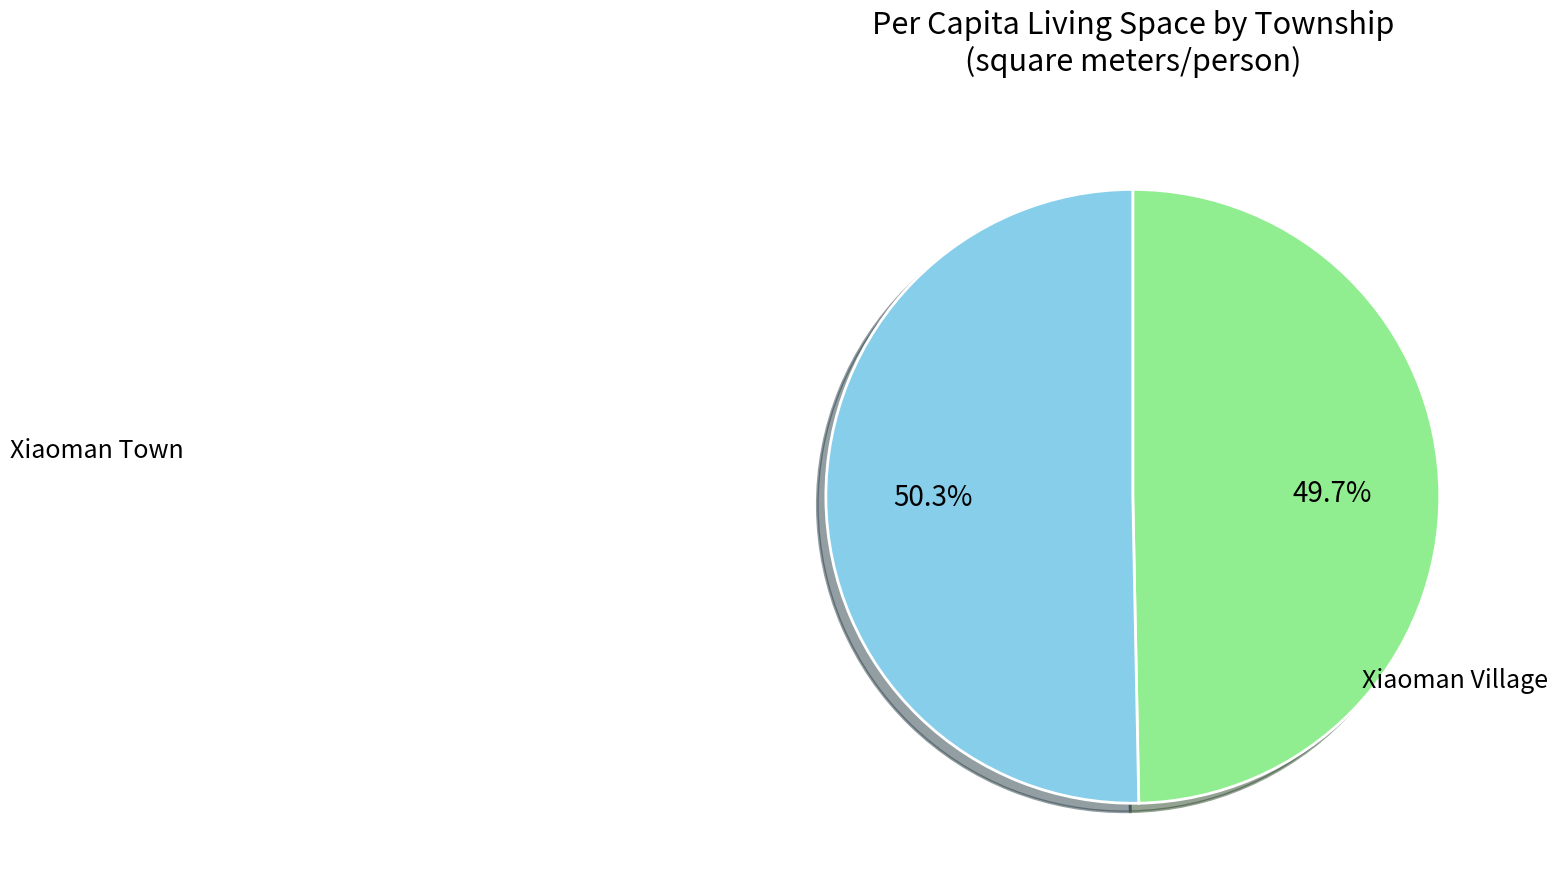

Is there a majority slice in this chart?

Yes